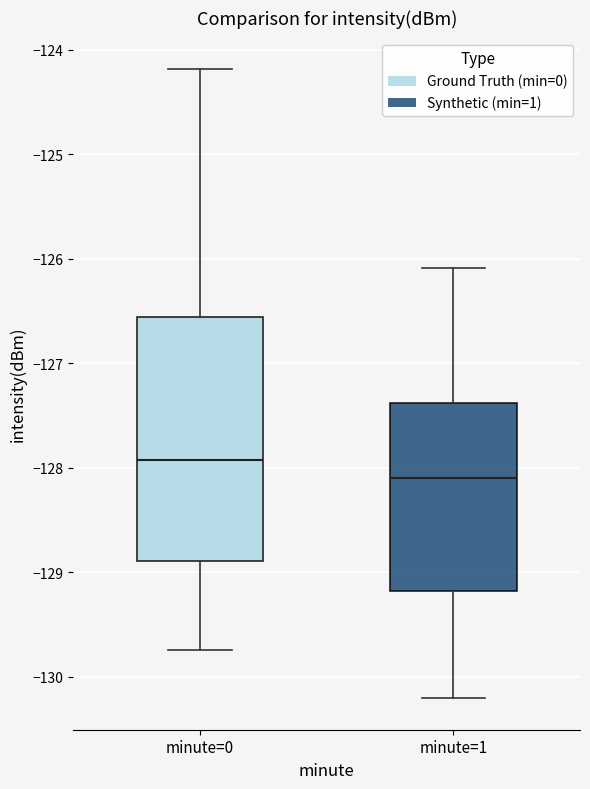

Which box's median line is the highest?

minute=0